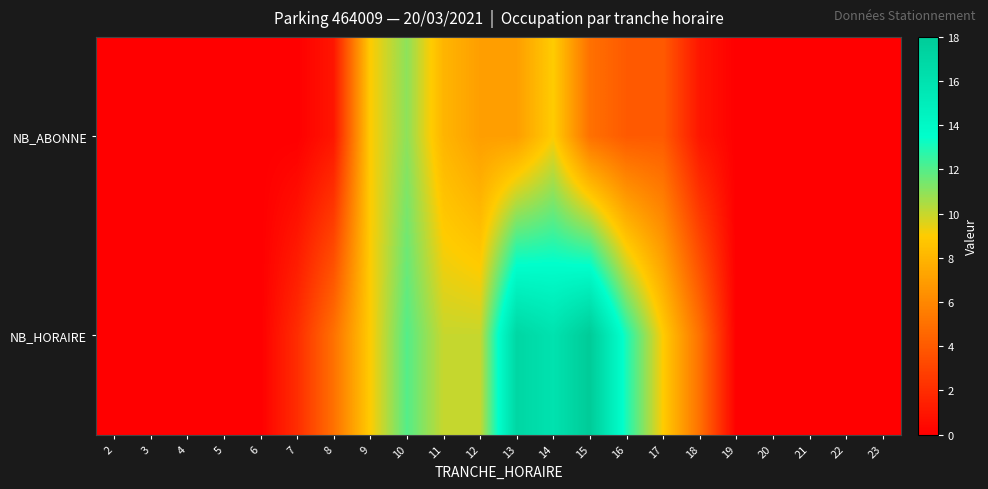

Which series has the largest range (max minus min)?

NB_HORAIRE